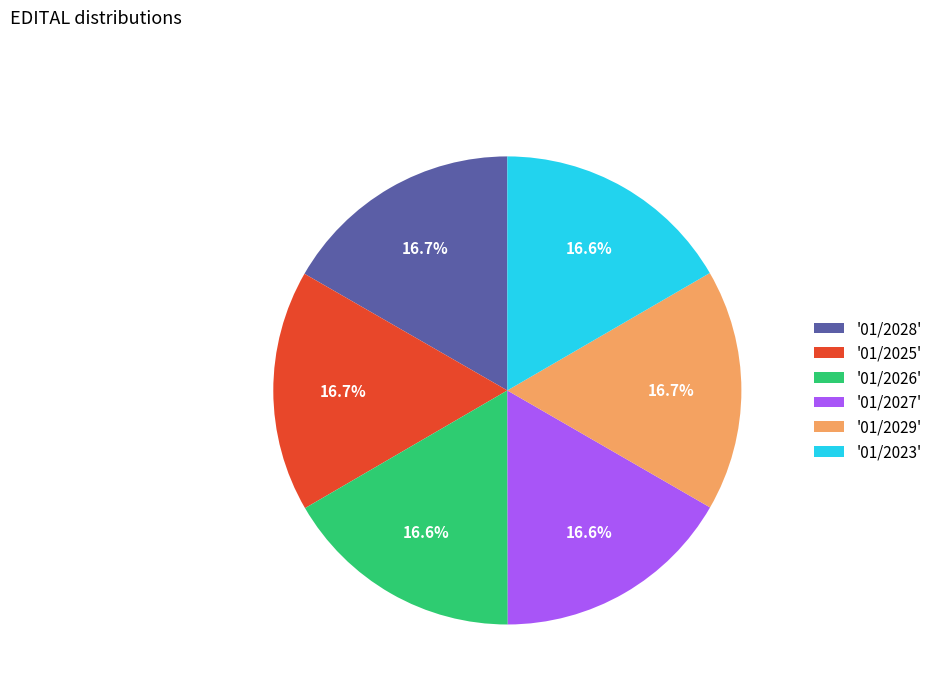

Approximately how many times larger is the value at '01/2029' compared to '01/2023'?

1.0